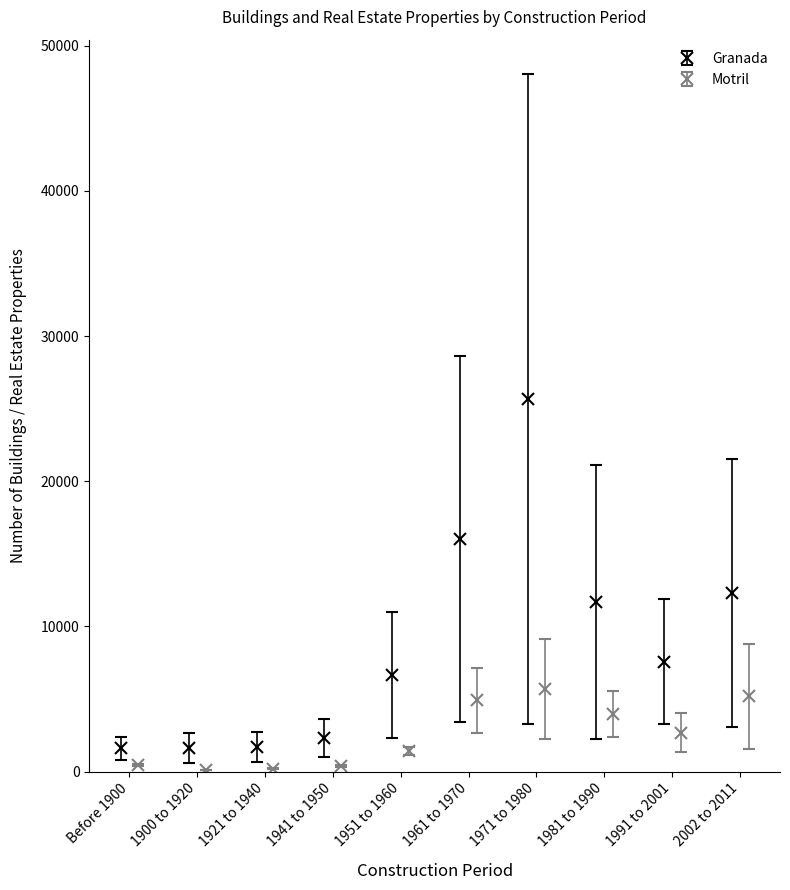

Reading right to left, what are all the values shown in this chart?

Granada_buildings: 3094	3267	2256	3239	3422	2312	998	647	556	824
Granada_real_estate: 21519	11874	21086	48017	28643	10987	3601	2715	2660	2355
Motril_buildings: 1576	1363	2397	2236	2679	1105	300	148	75	403
Motril_real_estate: 8776	4009	5545	9142	7125	1683	461	243	98	489